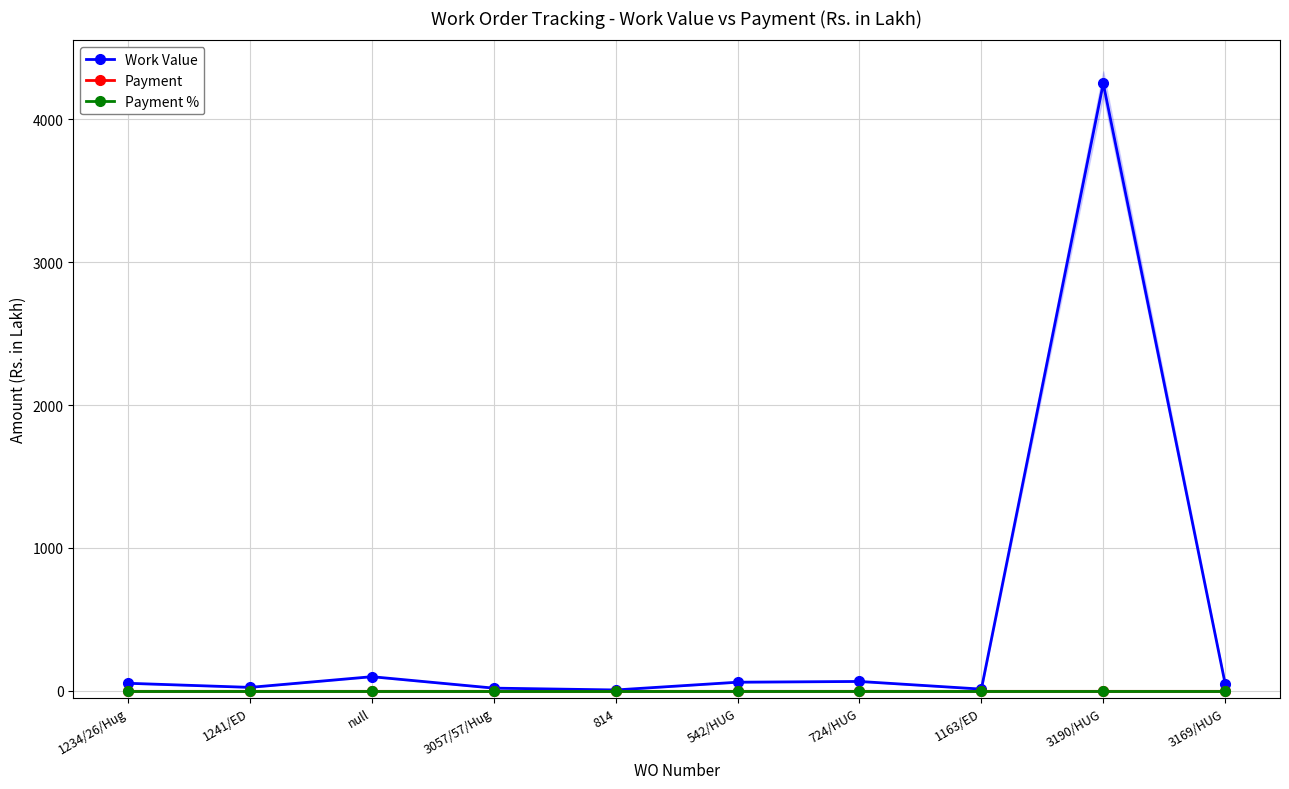

The value of Payment % at null is 0.0. True or false?

True